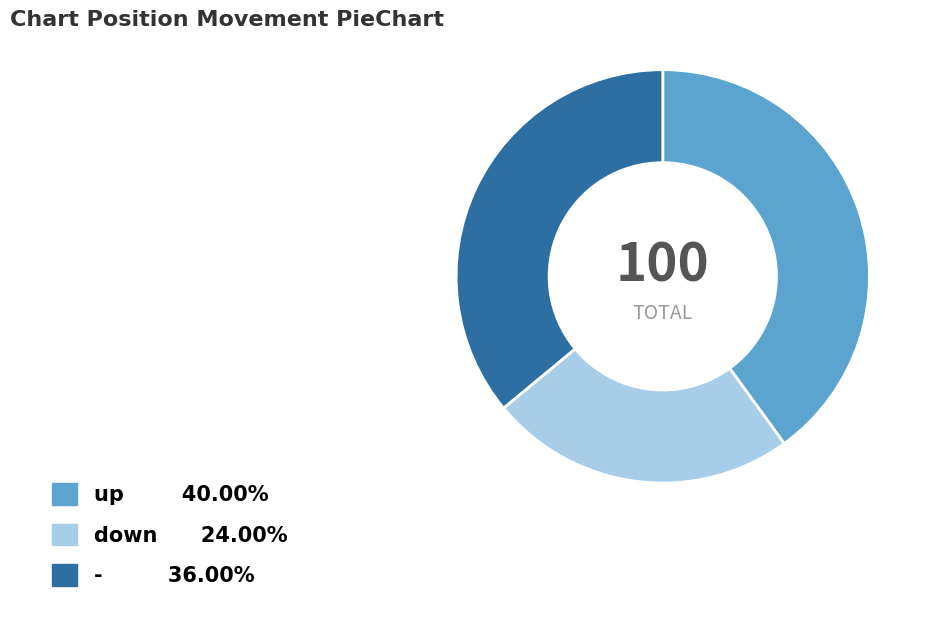

How many segments does this pie chart have?

3